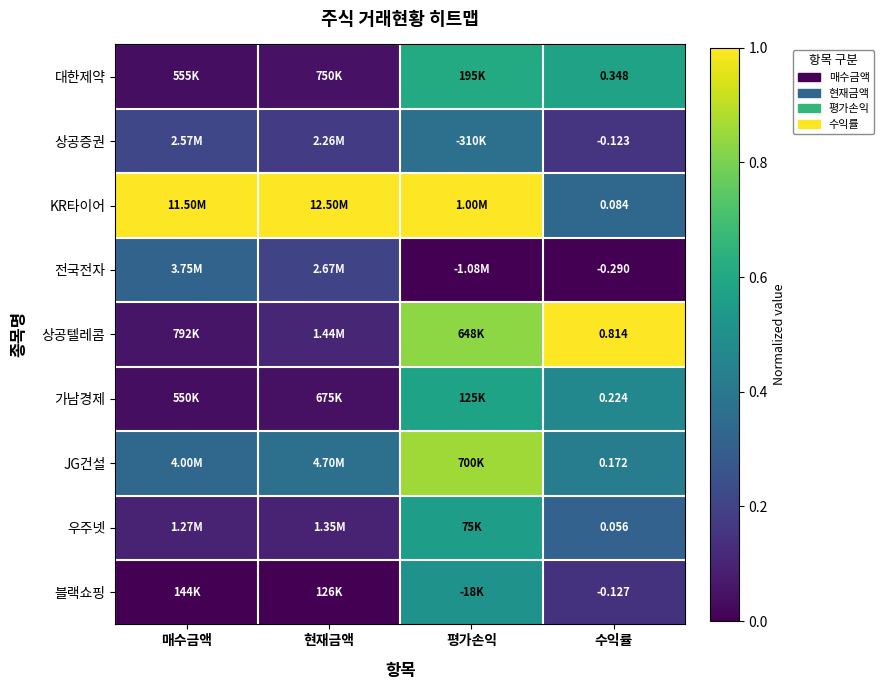

What is the total value across all series at 매수금액?

2.1